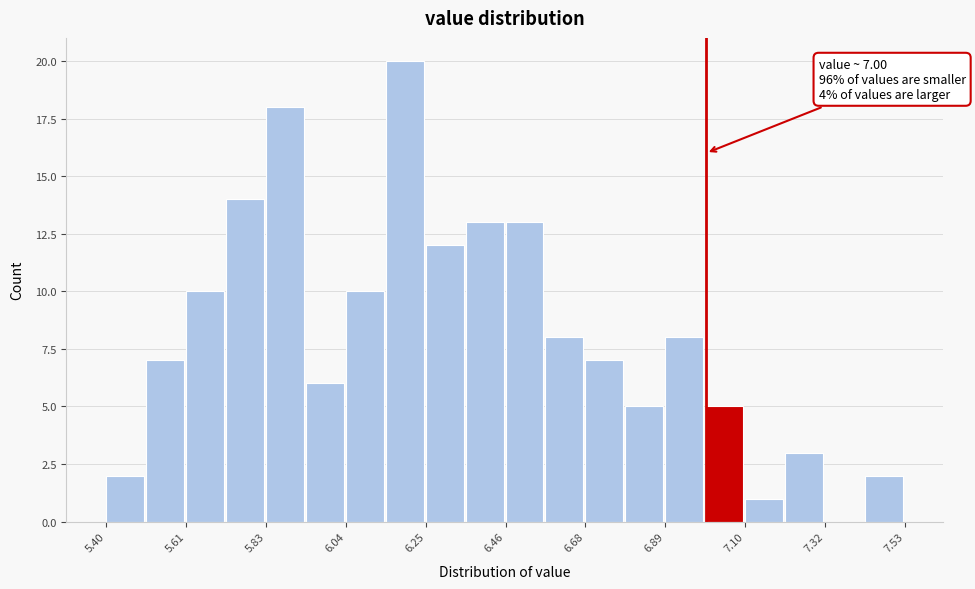

Read against the x-axis, roughly where is the centre of the tallest bar?

6.20